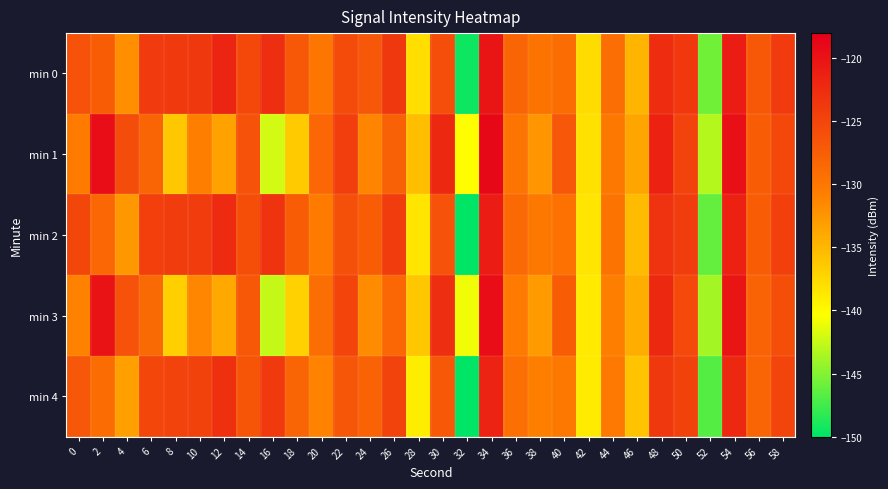

Reading left to right, transcribe all the data shown in this chart.

min 0: 0=-126.3	2=-127.4	4=-131.9	6=-124.0	8=-123.8	10=-123.7	12=-121.7	14=-125.3	16=-122.7	18=-127.0	20=-130.0	22=-125.6	24=-126.9	26=-123.7	28=-138.0	30=-125.8	32=-149.4	34=-120.2	36=-128.1	38=-129.6	40=-129.0	42=-137.9	44=-129.0	46=-134.8	48=-122.6	50=-123.5	52=-145.6	54=-121.0	56=-126.9	58=-123.9
min 1: 0=-130.5	2=-119.4	4=-125.7	6=-128.2	8=-136.2	10=-130.7	12=-133.4	14=-126.3	16=-142.0	18=-136.4	20=-128.5	22=-124.3	24=-131.2	26=-127.8	28=-135.6	30=-122.1	32=-140.3	34=-118.9	36=-129.7	38=-132.4	40=-126.8	42=-138.2	44=-130.1	46=-133.7	48=-121.5	50=-124.8	52=-143.2	54=-119.6	56=-127.4	58=-125.3
min 2: 0=-125.1	2=-128.4	4=-132.7	6=-124.5	8=-124.2	10=-124.1	12=-122.3	14=-126.0	16=-123.2	18=-127.5	20=-130.5	22=-126.1	24=-127.4	26=-124.2	28=-138.5	30=-126.3	32=-150.0	34=-121.0	36=-128.6	38=-130.1	40=-129.5	42=-138.4	44=-129.6	46=-135.3	48=-123.1	50=-124.1	52=-146.2	54=-121.5	56=-127.5	58=-124.4
min 3: 0=-131.0	2=-120.0	4=-126.3	6=-128.7	8=-136.8	10=-131.3	12=-133.9	14=-126.9	16=-142.6	18=-137.0	20=-129.1	22=-124.9	24=-131.8	26=-128.4	28=-136.2	30=-122.7	32=-140.9	34=-119.5	36=-130.3	38=-133.0	40=-127.4	42=-138.8	44=-130.7	46=-134.3	48=-122.1	50=-125.4	52=-143.8	54=-120.2	56=-128.0	58=-125.9
min 4: 0=-126.8	2=-129.0	4=-133.3	6=-125.1	8=-124.8	10=-124.7	12=-122.9	14=-126.6	16=-123.8	18=-128.1	20=-131.1	22=-126.7	24=-128.0	26=-124.8	28=-139.1	30=-126.9	32=-150.6	34=-121.6	36=-129.2	38=-130.7	40=-130.1	42=-139.0	44=-130.2	46=-135.9	48=-123.7	50=-124.7	52=-146.8	54=-122.1	56=-128.1	58=-125.0